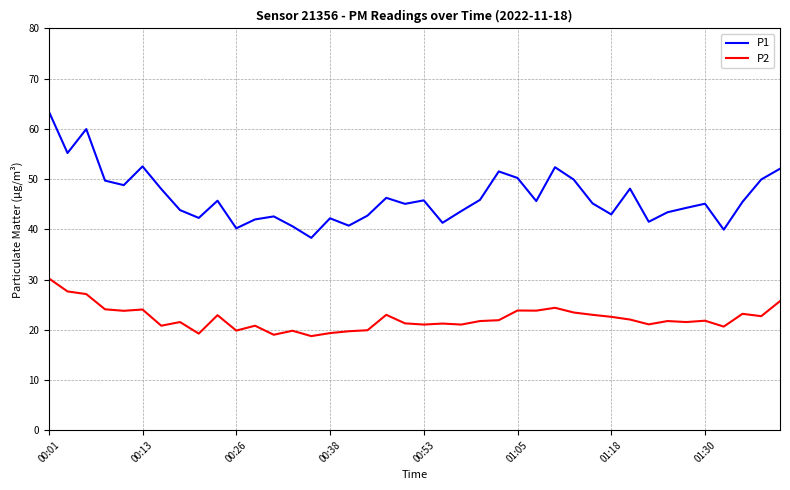

True or false: P1 and P2 intersect in this chart.

False